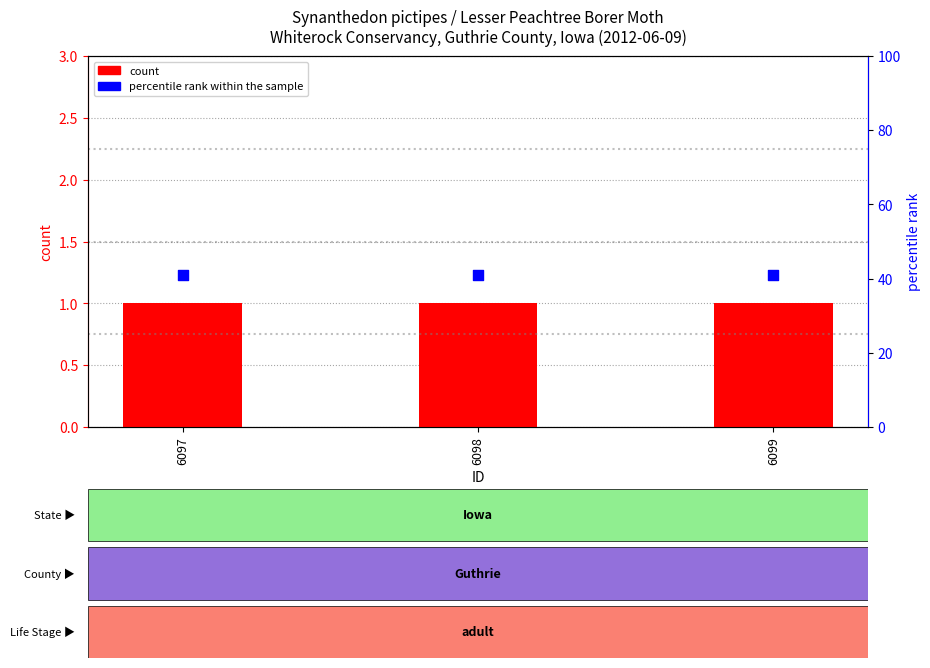

Which series reaches the minimum Y coordinate?

count